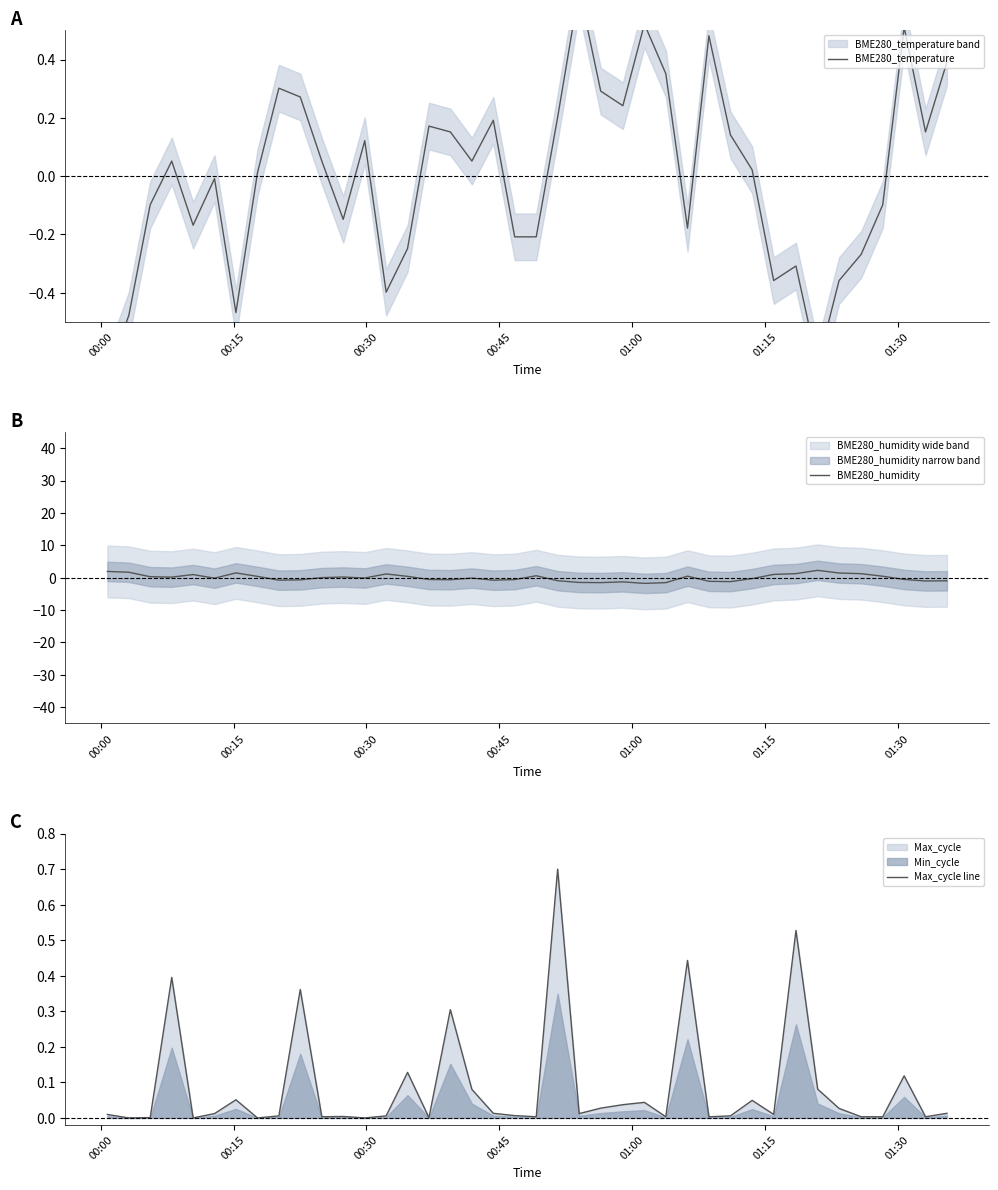

What is the highest value of the BME280_humidity series?

2.3